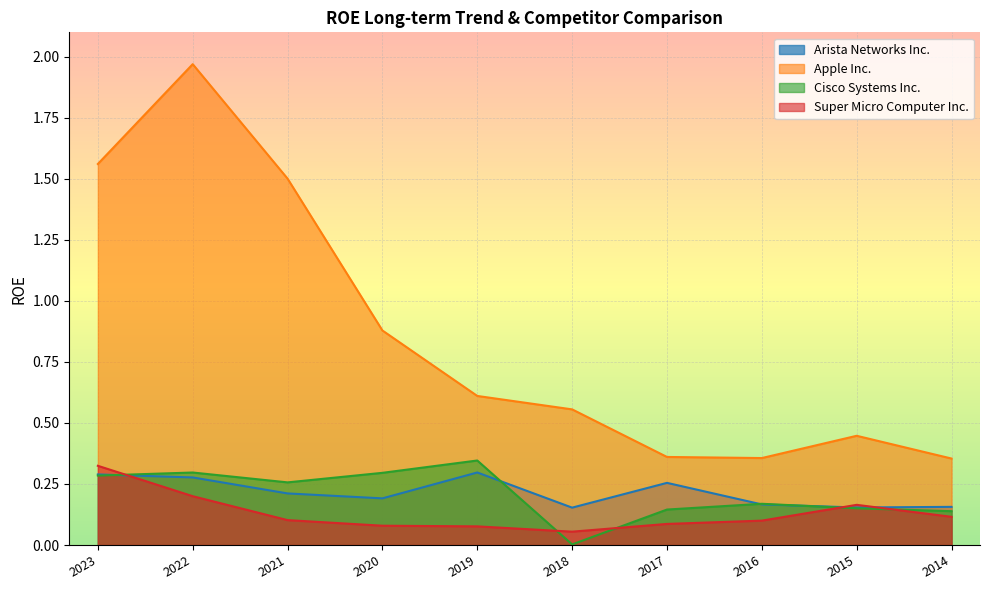

The Apple Inc. series shows 0.4 at 2017. True or false?

True